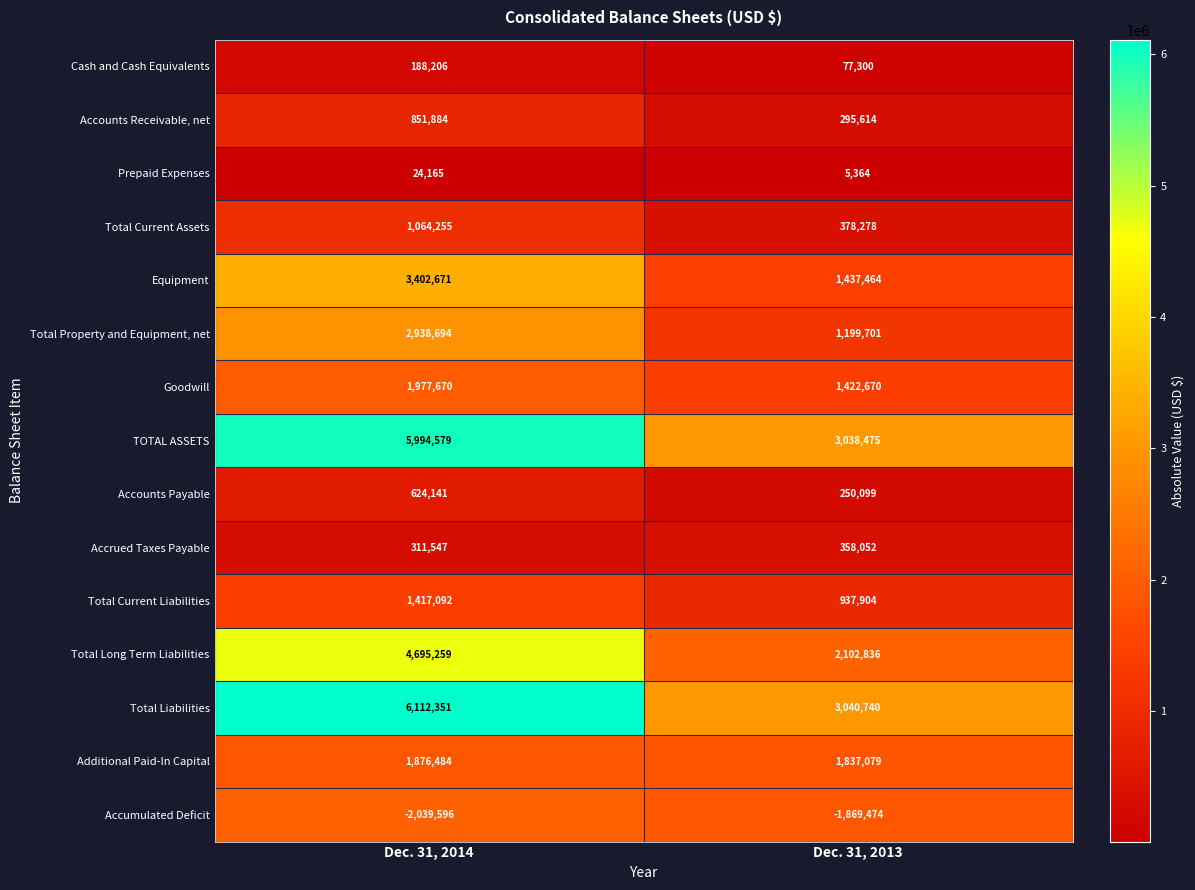

Reading left to right, extract all data points from this chart.

Cash and Cash Equivalents: Dec. 31, 2014=188206	Dec. 31, 2013=77300
Accounts Receivable, net: Dec. 31, 2014=851884	Dec. 31, 2013=295614
Prepaid Expenses: Dec. 31, 2014=24165	Dec. 31, 2013=5364
Total Current Assets: Dec. 31, 2014=1064255	Dec. 31, 2013=378278
Equipment: Dec. 31, 2014=3402671	Dec. 31, 2013=1437464
Total Property and Equipment, net: Dec. 31, 2014=2938694	Dec. 31, 2013=1199701
Goodwill: Dec. 31, 2014=1977670	Dec. 31, 2013=1422670
TOTAL ASSETS: Dec. 31, 2014=5994579	Dec. 31, 2013=3038475
Accounts Payable: Dec. 31, 2014=624141	Dec. 31, 2013=250099
Accrued Taxes Payable: Dec. 31, 2014=311547	Dec. 31, 2013=358052
Total Current Liabilities: Dec. 31, 2014=1417092	Dec. 31, 2013=937904
Total Long Term Liabilities: Dec. 31, 2014=4695259	Dec. 31, 2013=2102836
Total Liabilities: Dec. 31, 2014=6112351	Dec. 31, 2013=3040740
Additional Paid-In Capital: Dec. 31, 2014=1876484	Dec. 31, 2013=1837079
Accumulated Deficit: Dec. 31, 2014=-2039596	Dec. 31, 2013=-1869474